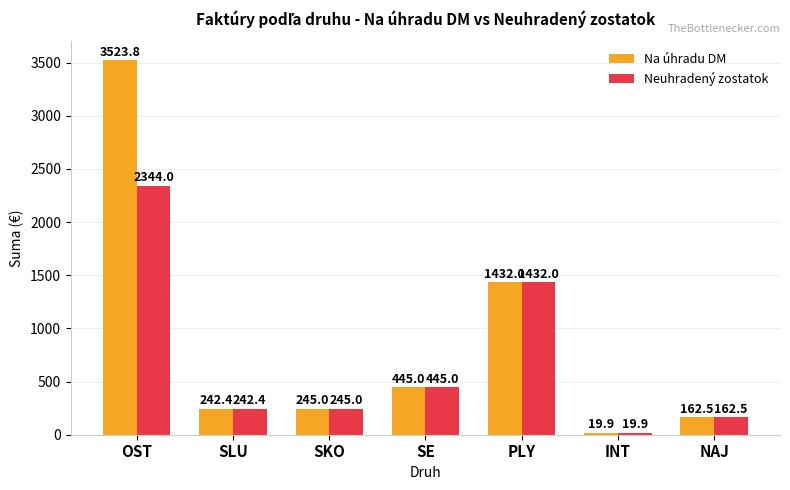

What is the label of the 4th bar from the left?

SE